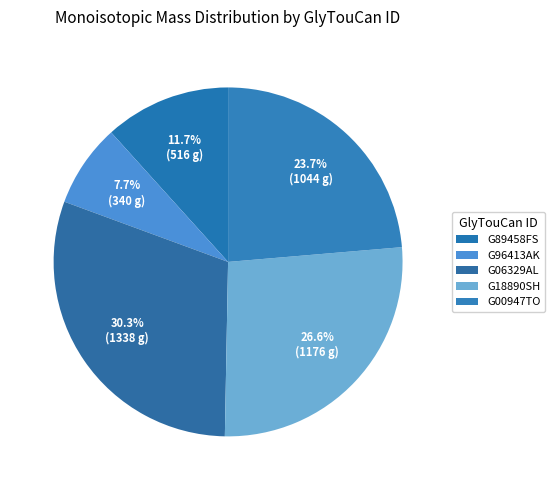

What percentage is the G00947TO slice, to the nearest percent?

24%